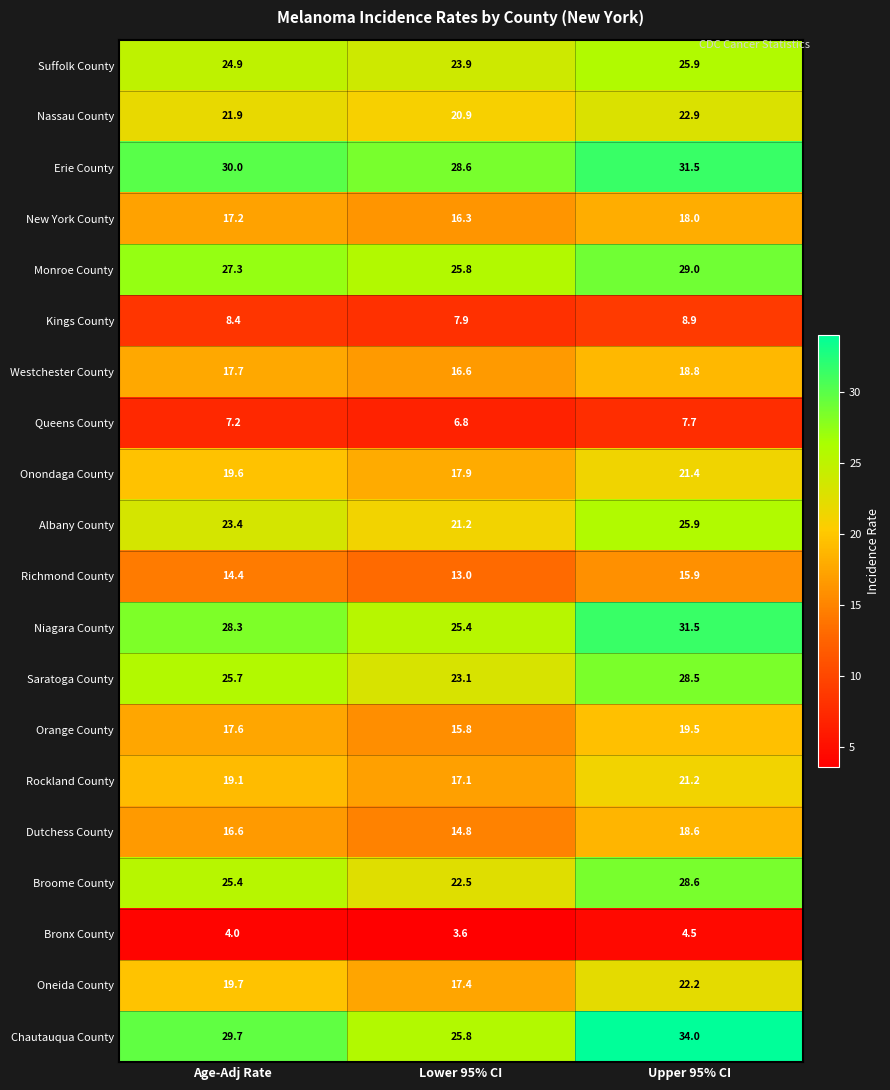

What is the smallest value displayed?

3.6